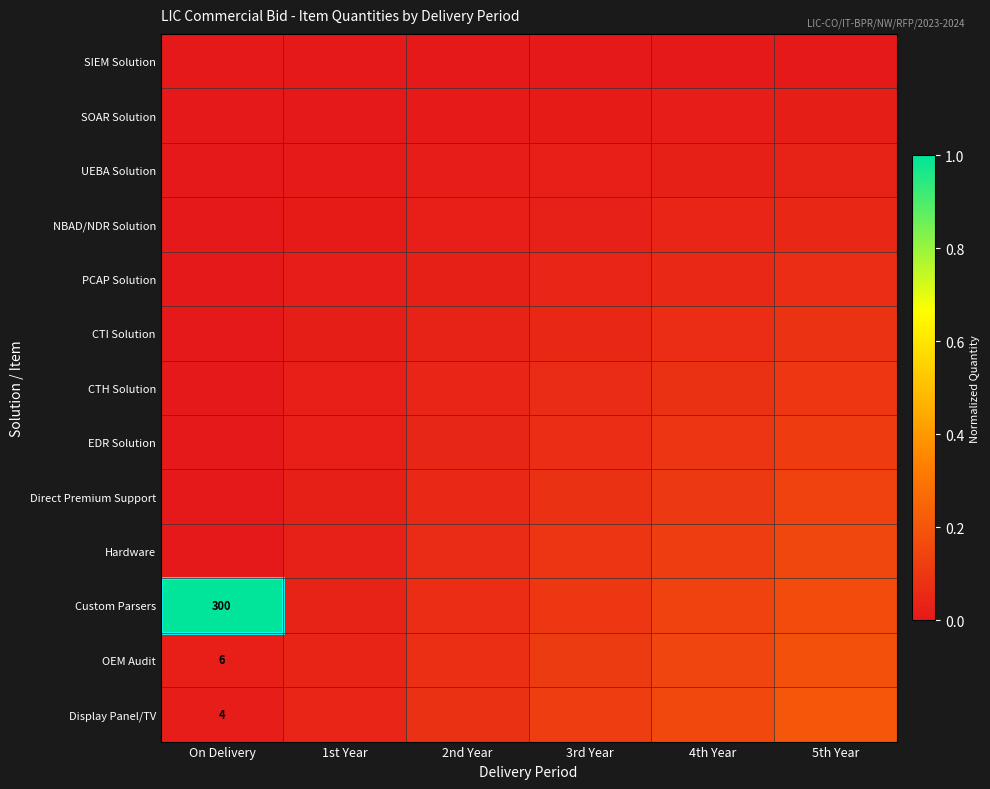

Which series has the largest range (max minus min)?

Custom Parsers